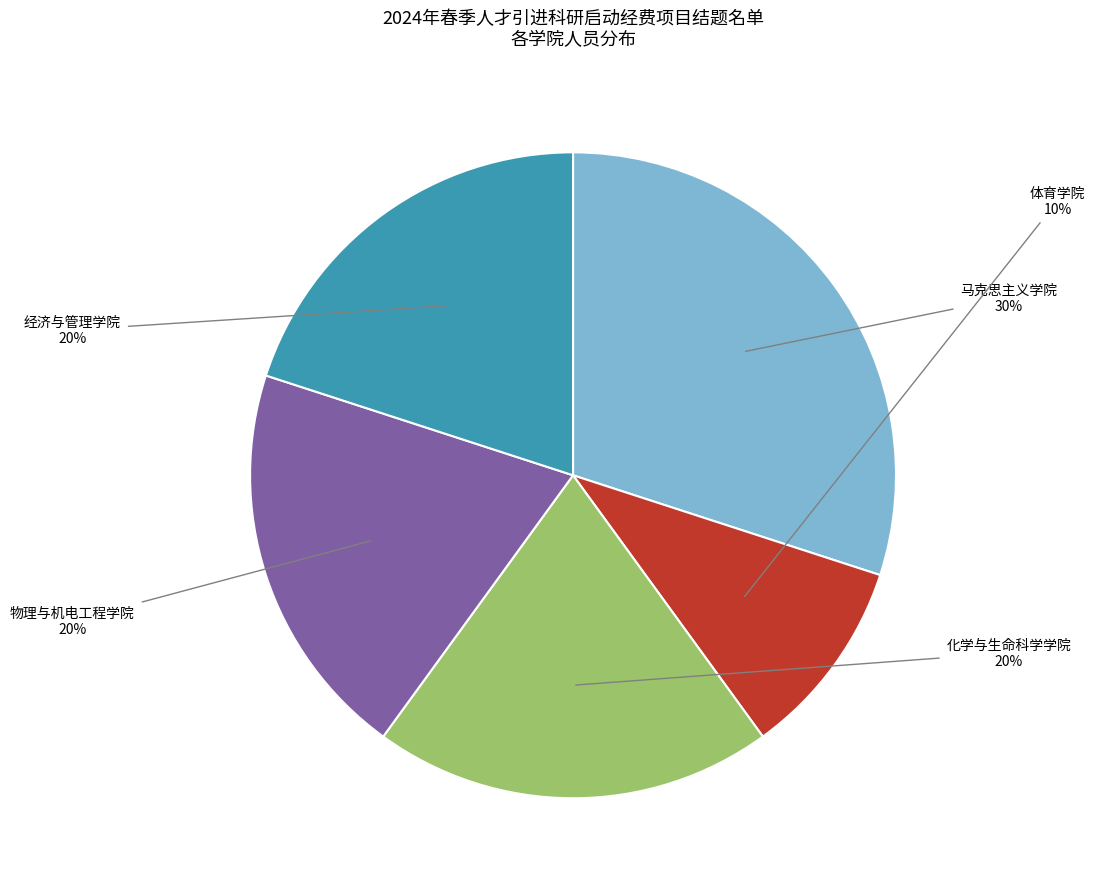

Is there any slice that represents more than half of the pie?

No